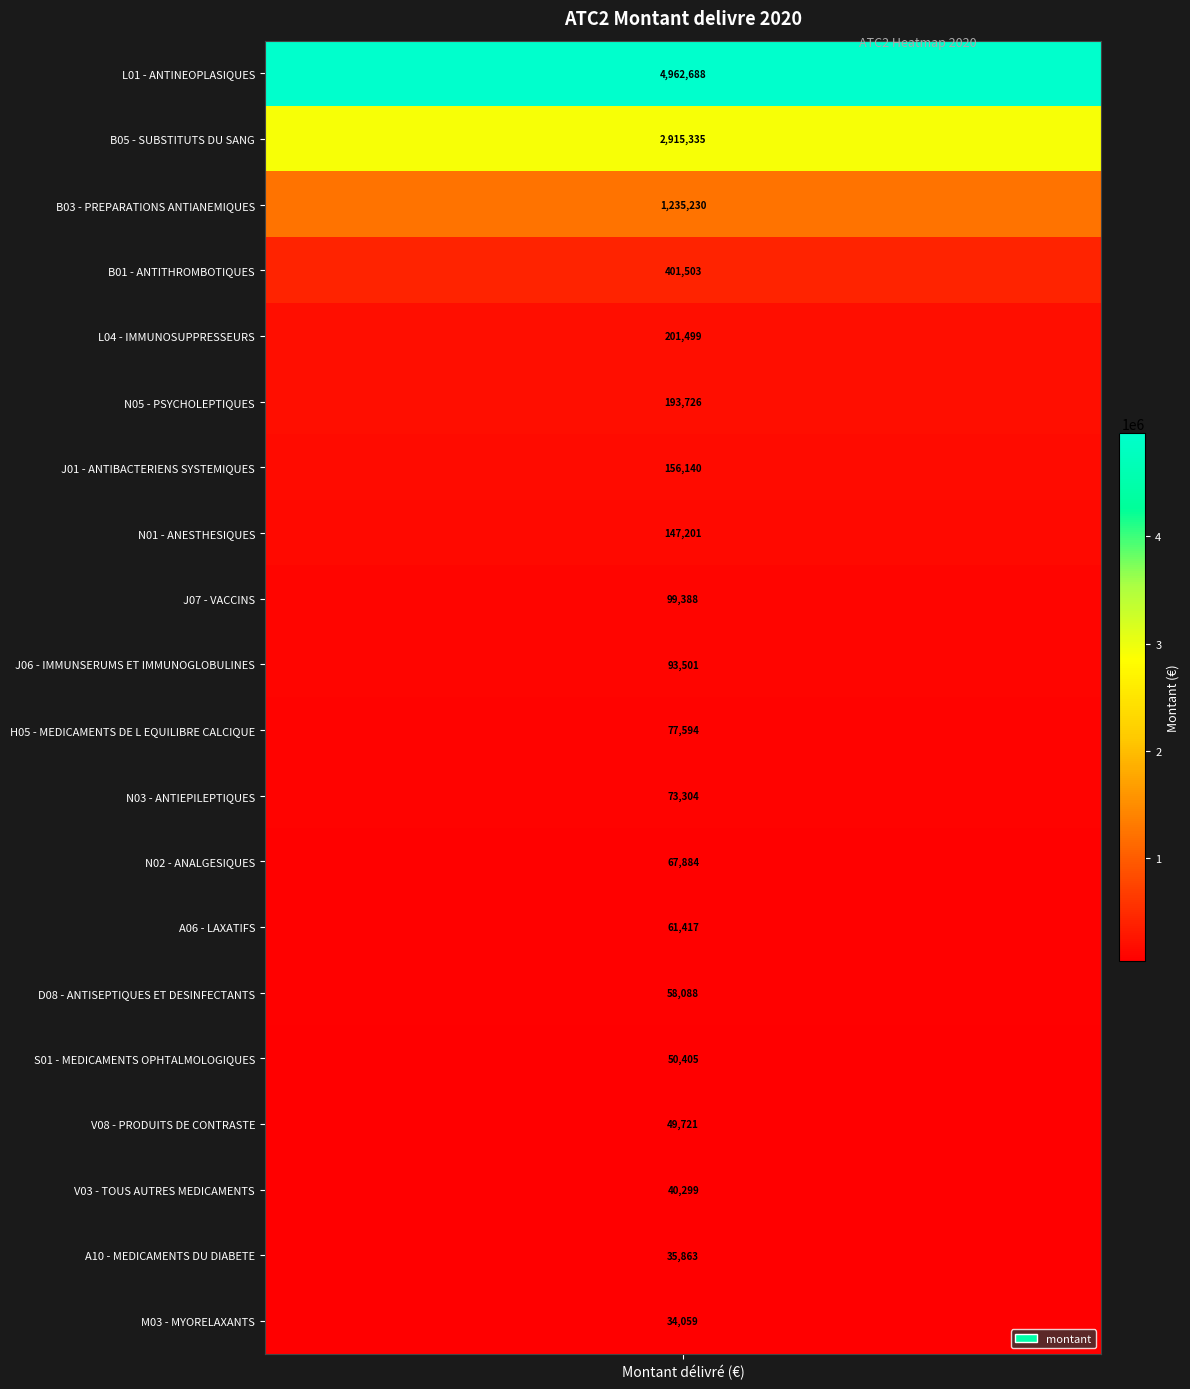

Which category has the lowest value across all series?

M03